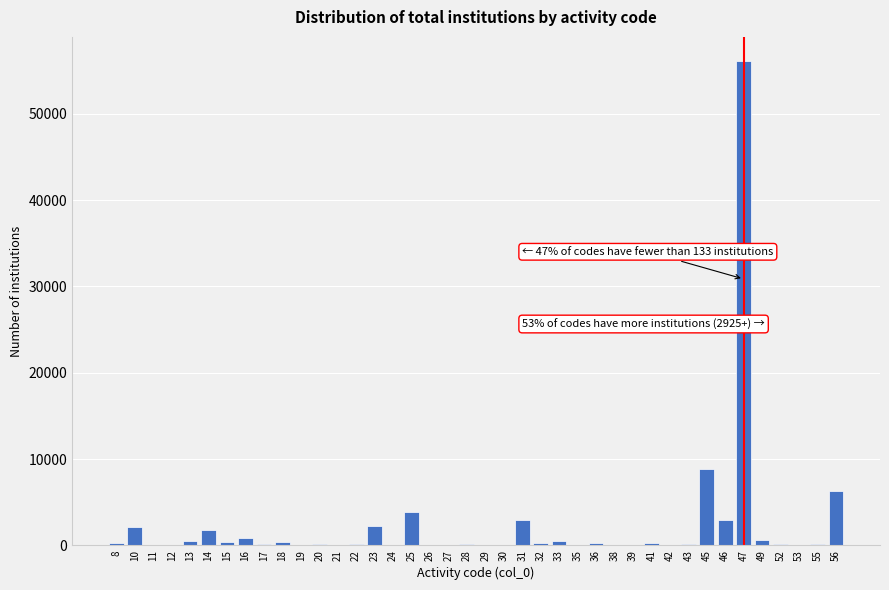

What is the sum of all values?

92520